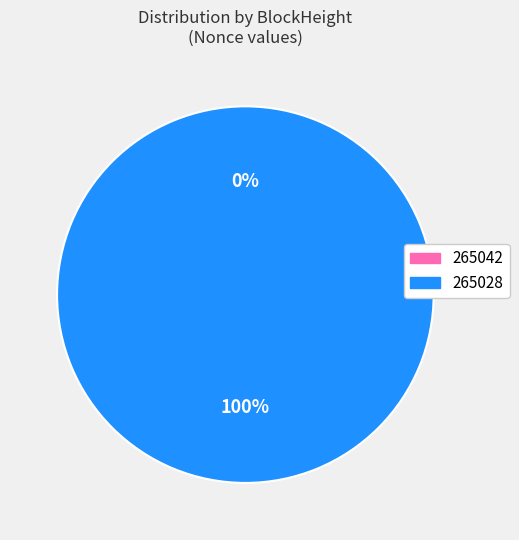

What is the change in value from 265042 to 265028?

+22198